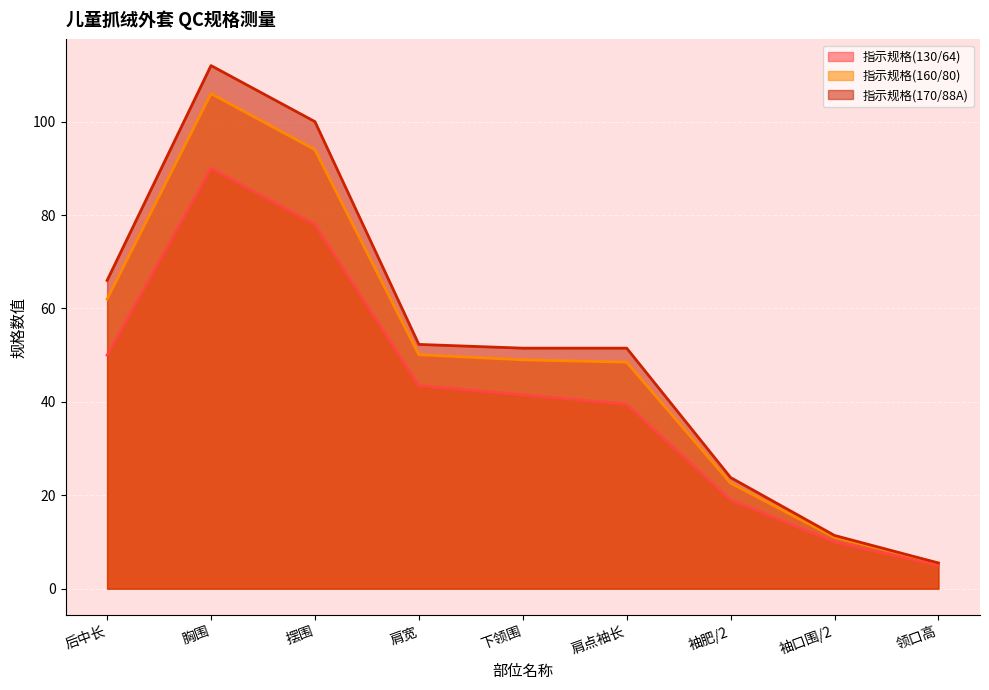

True or false: 指示规格(130/64) has more than 0 interior local peaks.

True